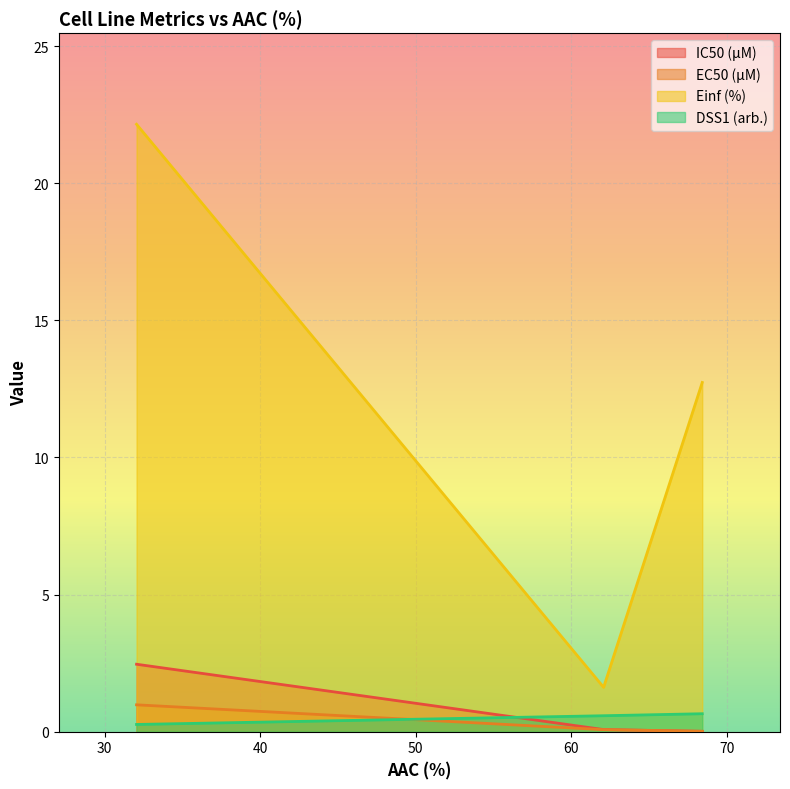

How many data points in Einf (%) are less than 12?

1